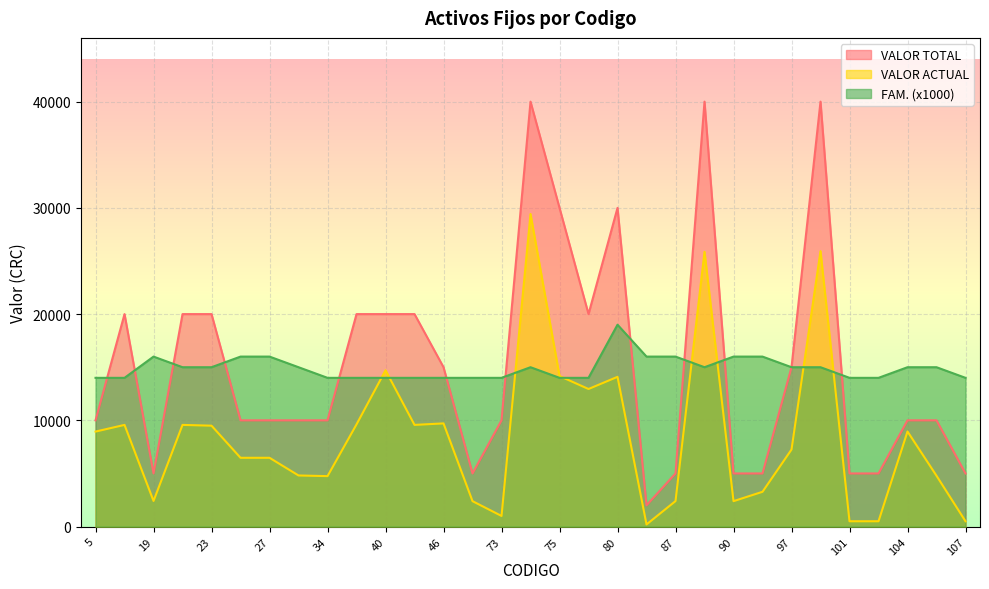

What is the sum of all FAM. values?

462000